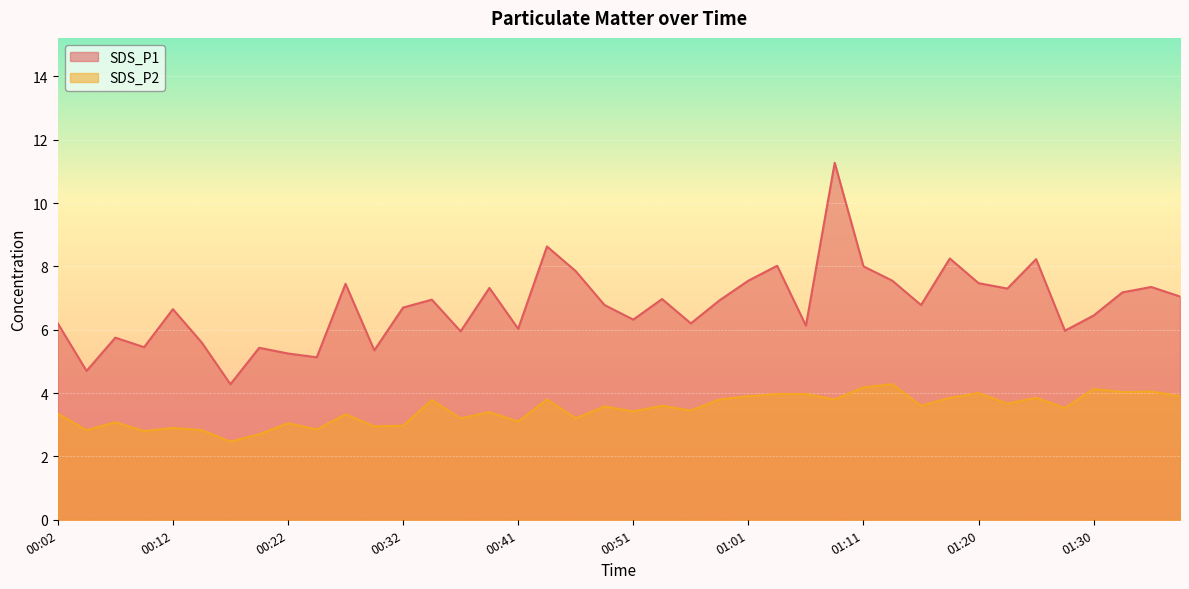

What is the label of the 16th point from the right?

01:01